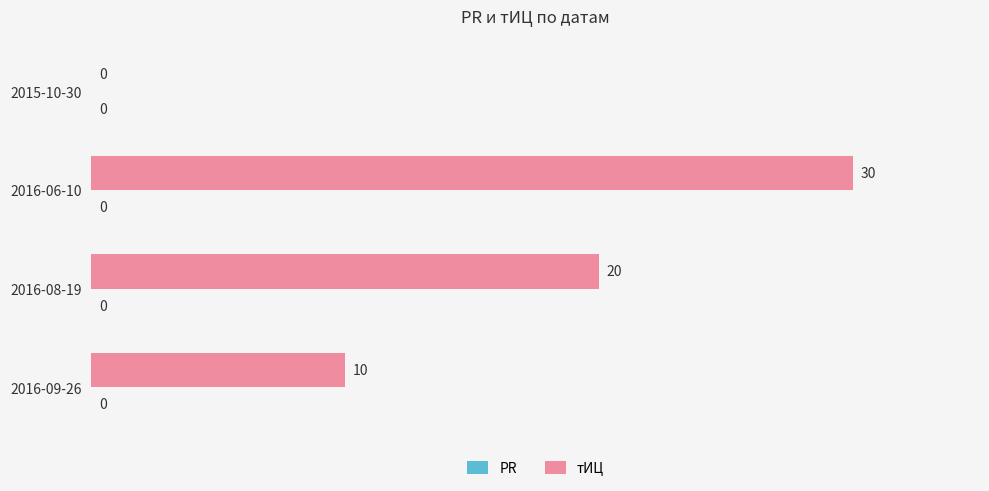

The chart shows a value of 30 at 2016-06-10. True or false?

True